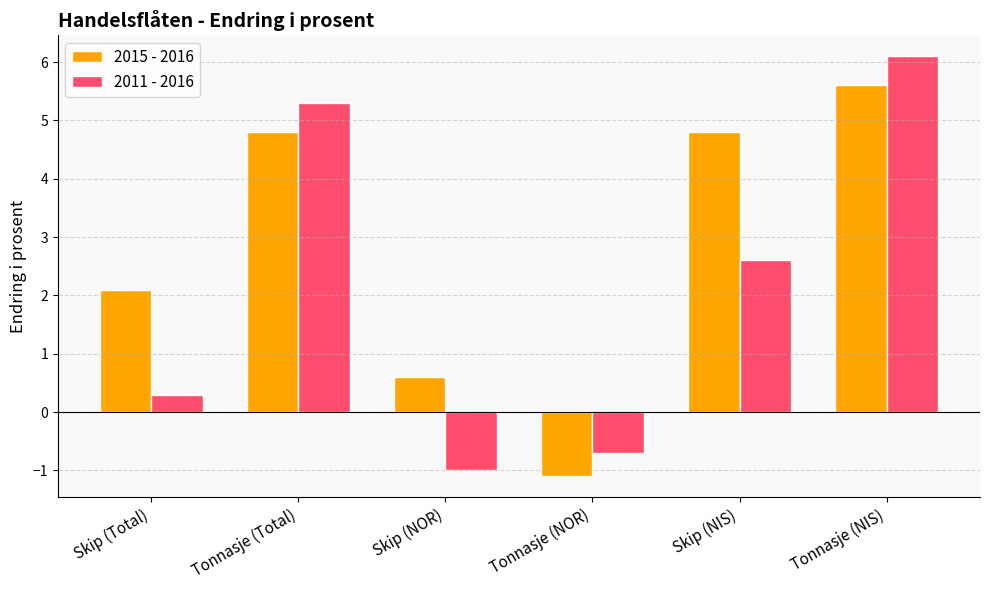

What position from the left is Tonnasje (NIS)?

6